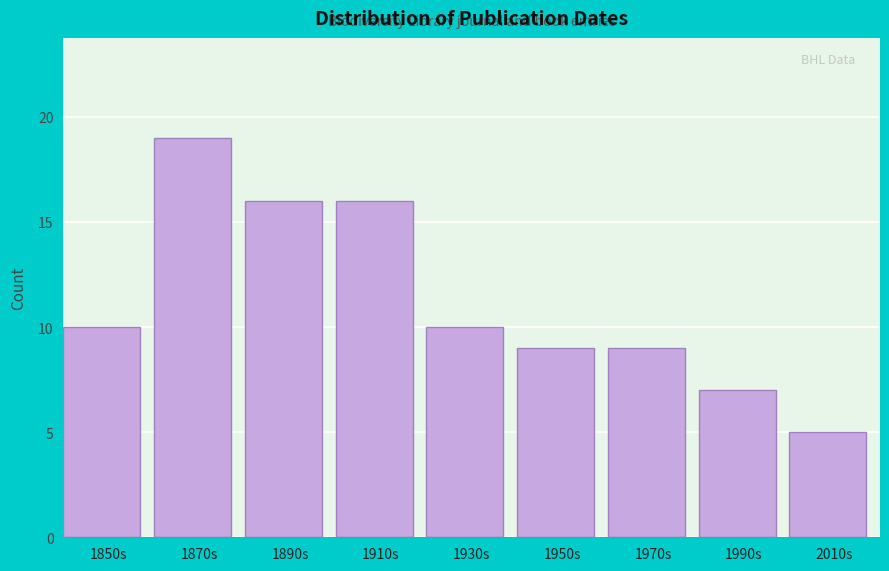

Reading right to left, what are all the values shown in this chart?

5	7	9	9	10	16	16	19	10